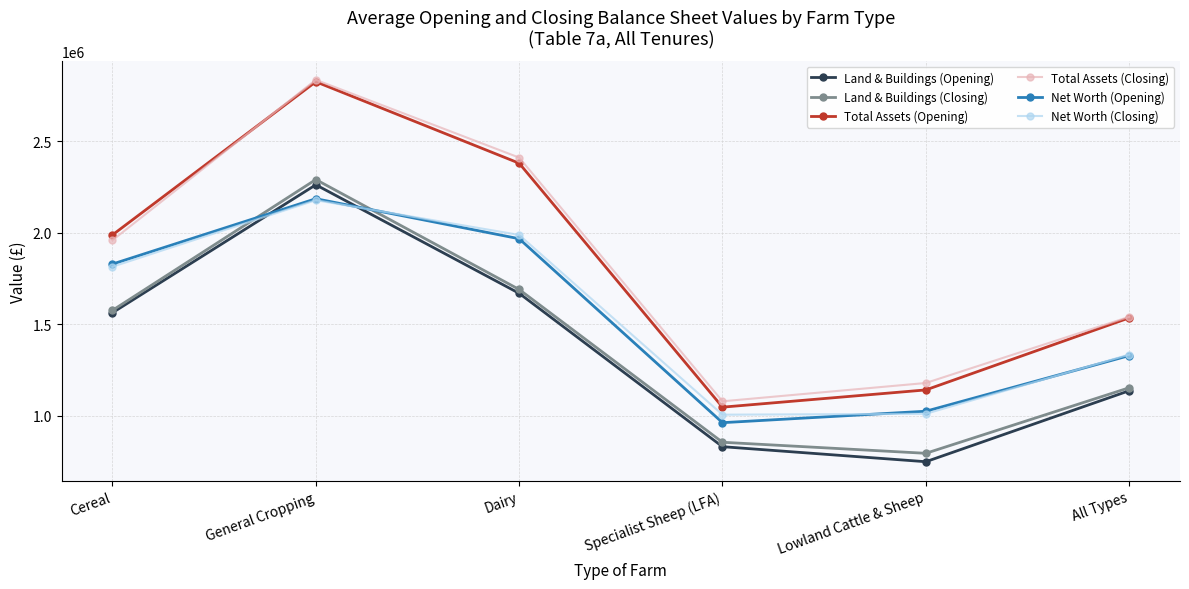

What is the label of the 2nd point from the right?

Lowland Cattle & Sheep